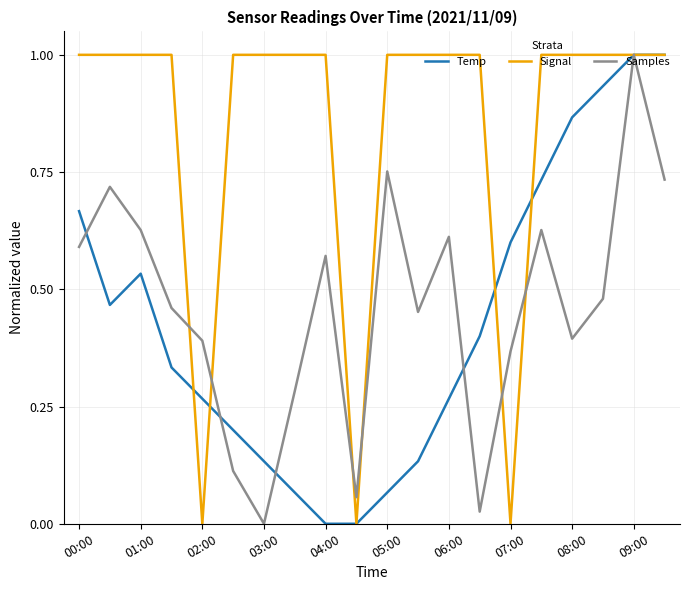

Which series has the largest total across all categories?

Signal